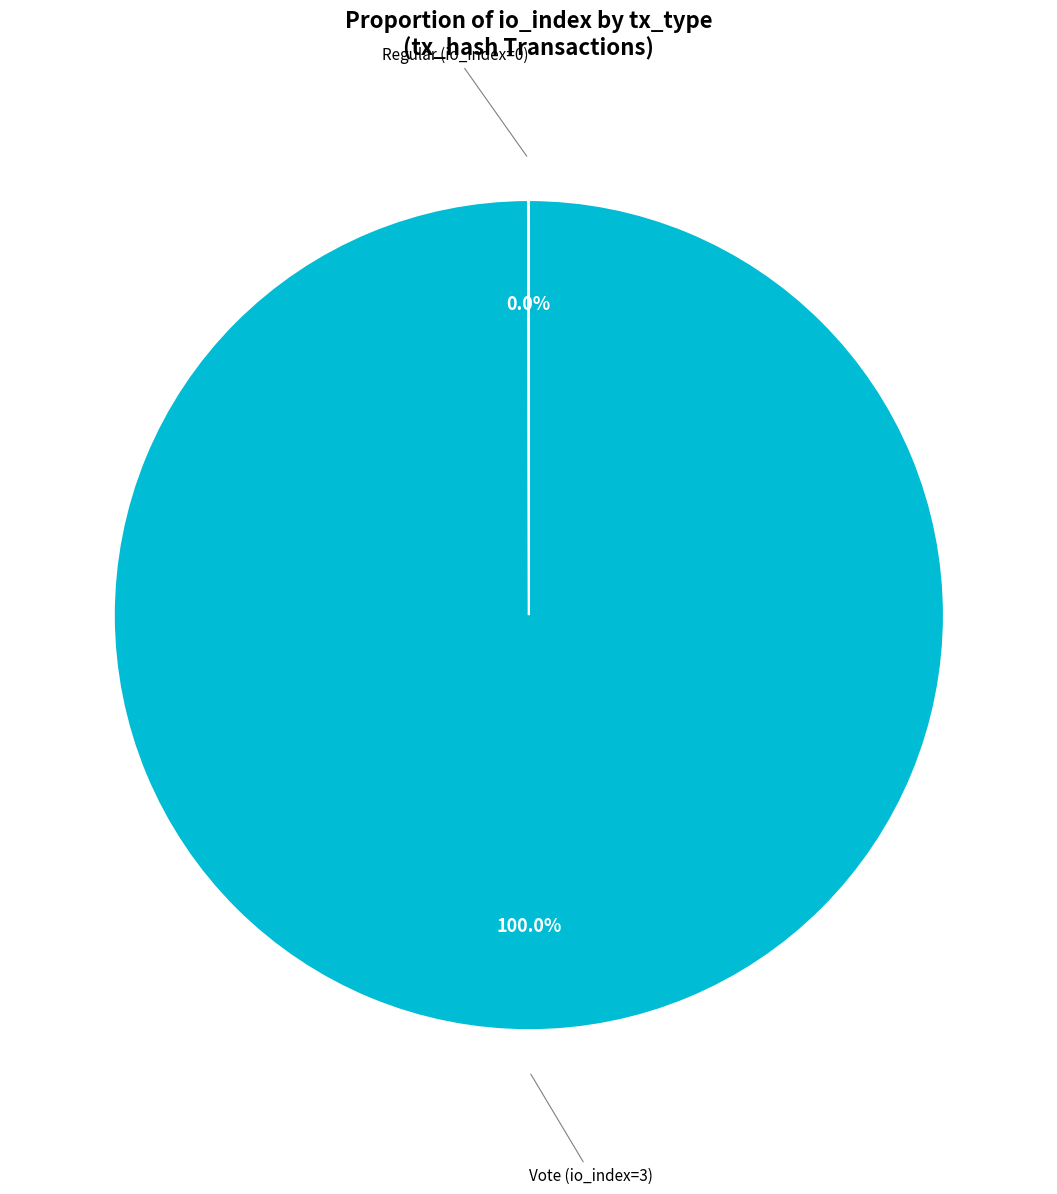

Does any single category account for the majority?

Yes